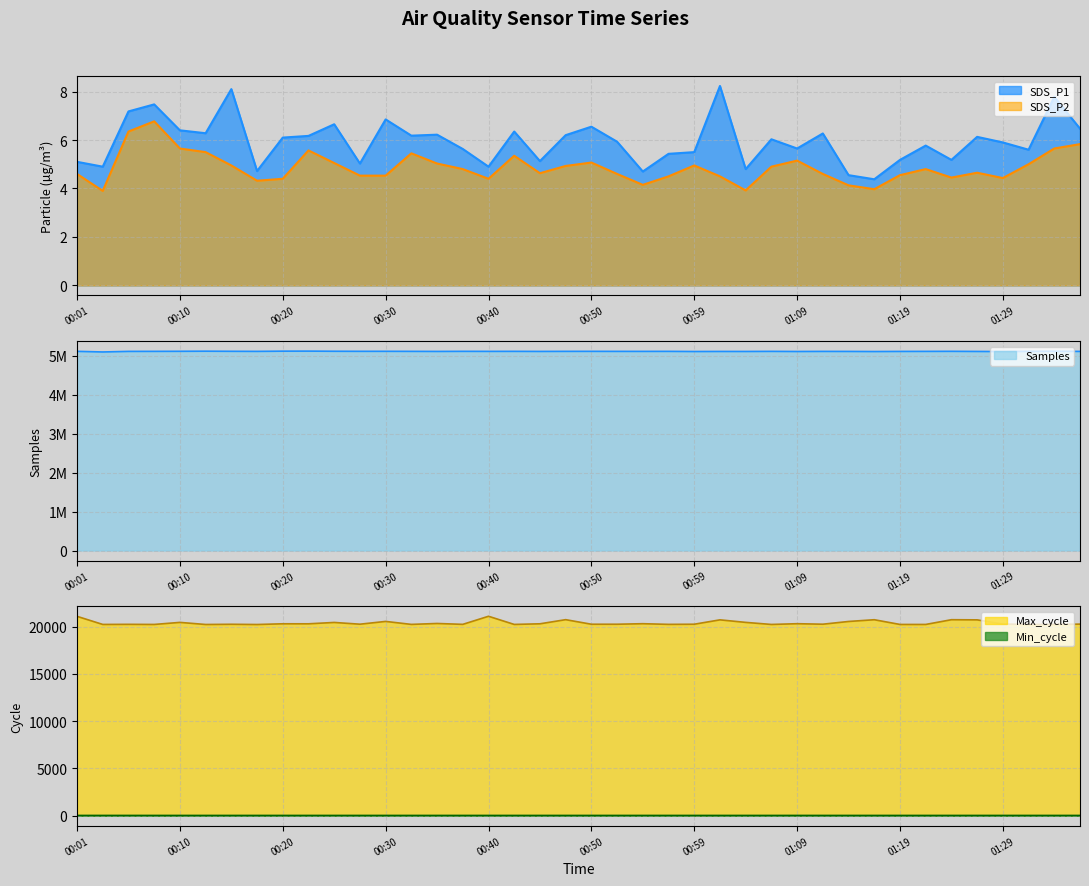

True or false: Max_cycle and Min_cycle cross at least once.

False